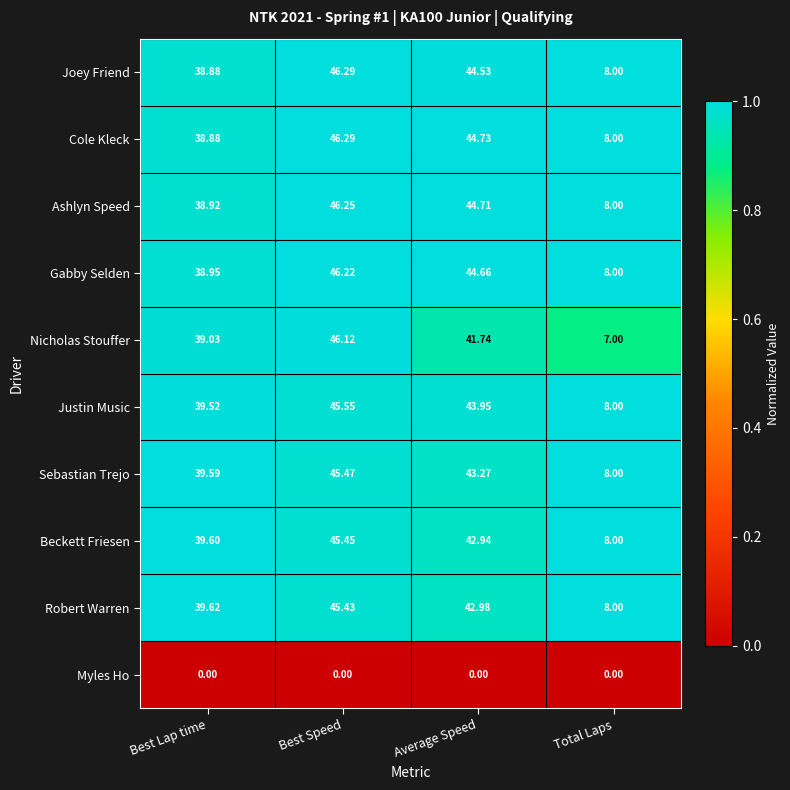

Which label corresponds to the largest value in the chart?

Best Speed